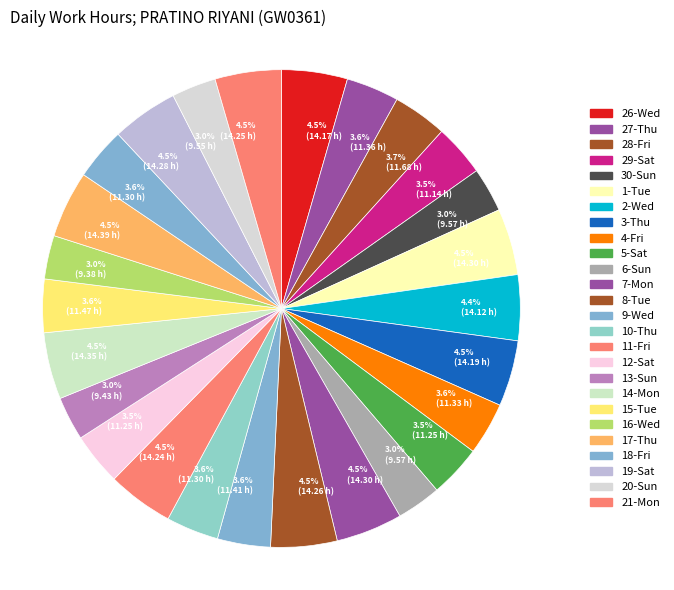

Does any single category account for the majority?

No